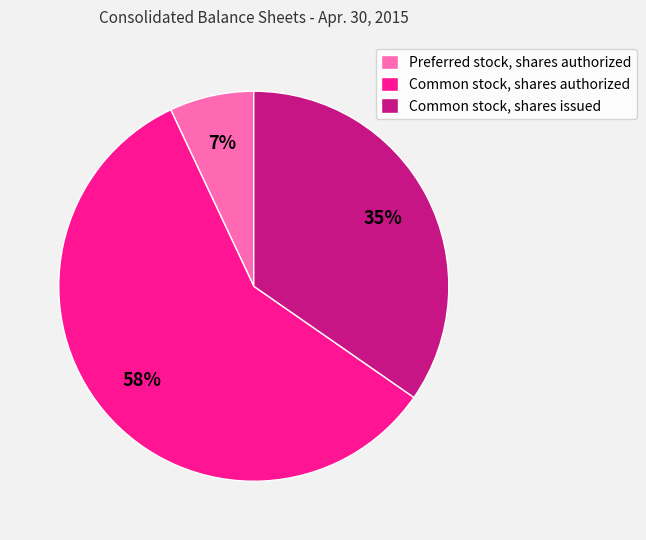

Is it true that Preferred stock, shares authorized is 7% of the pie?

True